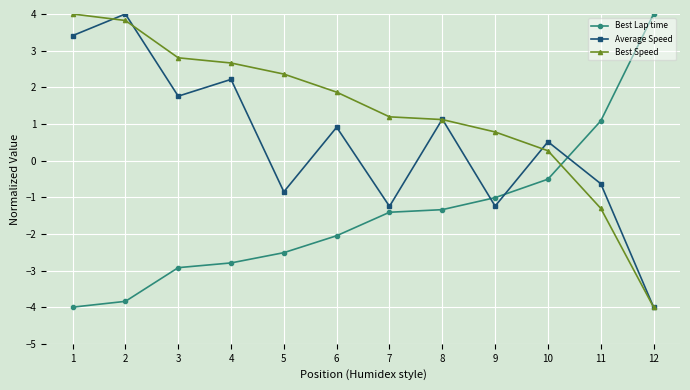

True or false: Best Lap time has more than 1 points higher than both neighbors.

False